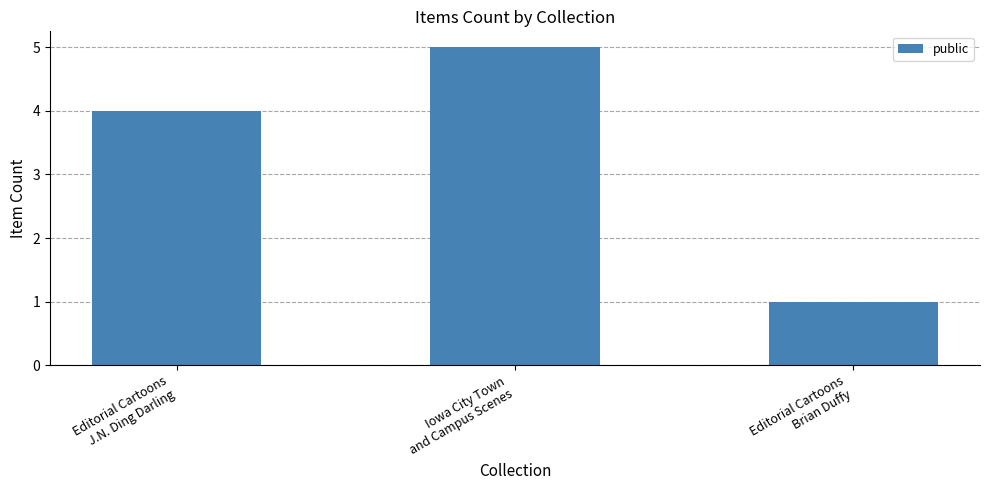

What is the label of the 2nd bar from the right?

Iowa City Town
and Campus Scenes